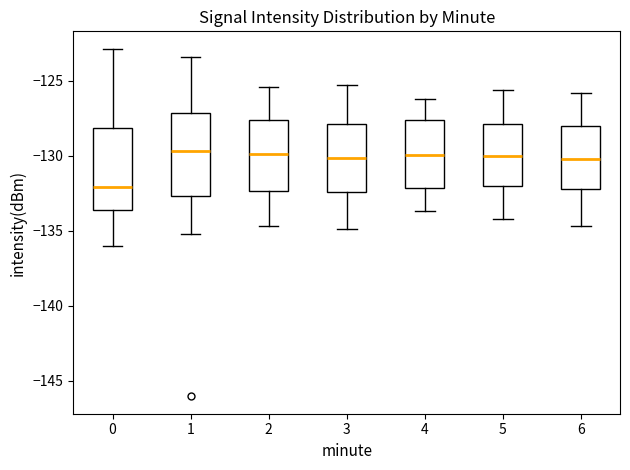

Where is the upper edge of the box at x = 0 on the y-axis? The values are not printed on the chart, so give them approximately, as read against the axis.

-128.0